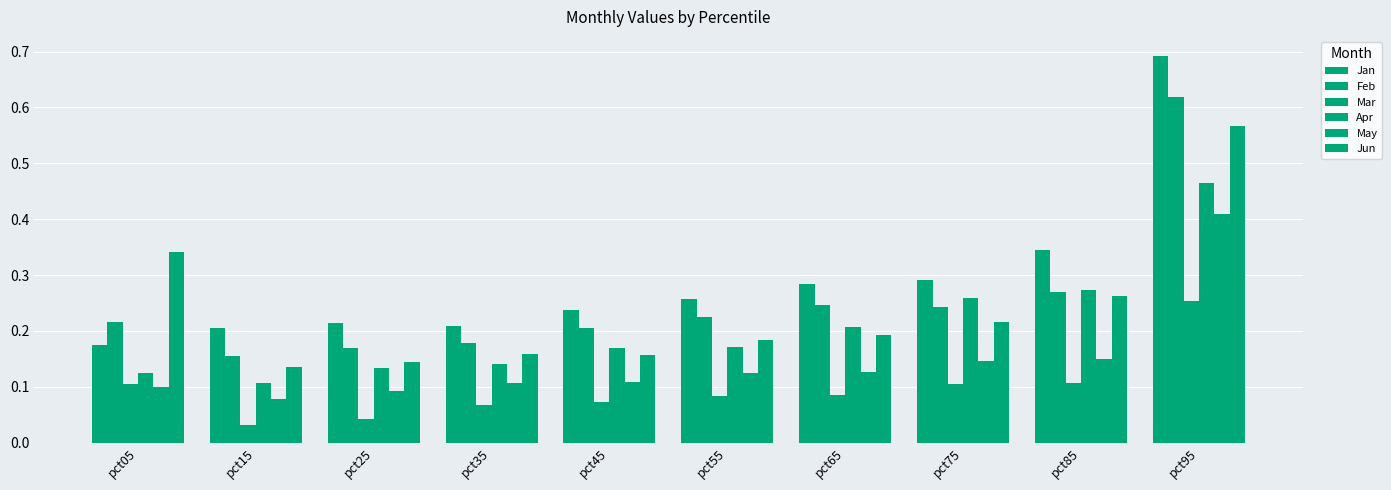

Which series has the largest range (max minus min)?

Jan